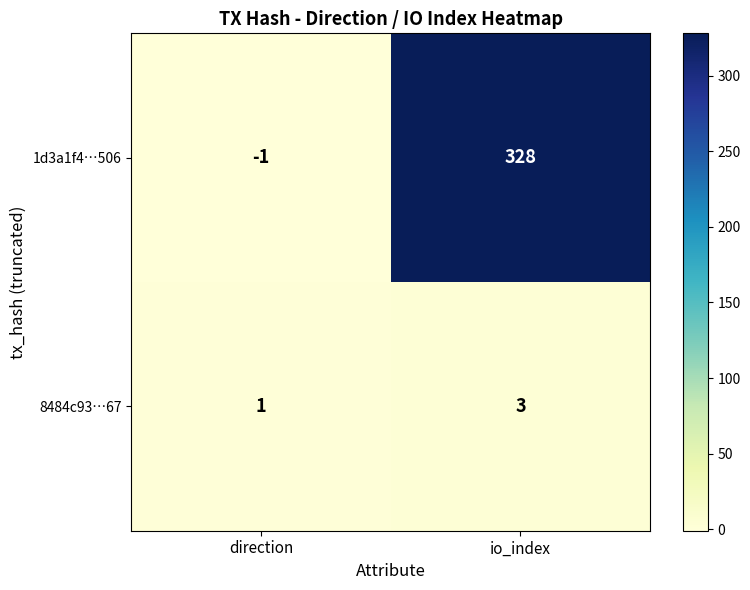

What is the difference between the 1d3a1f4…506 values at direction and io_index?

329